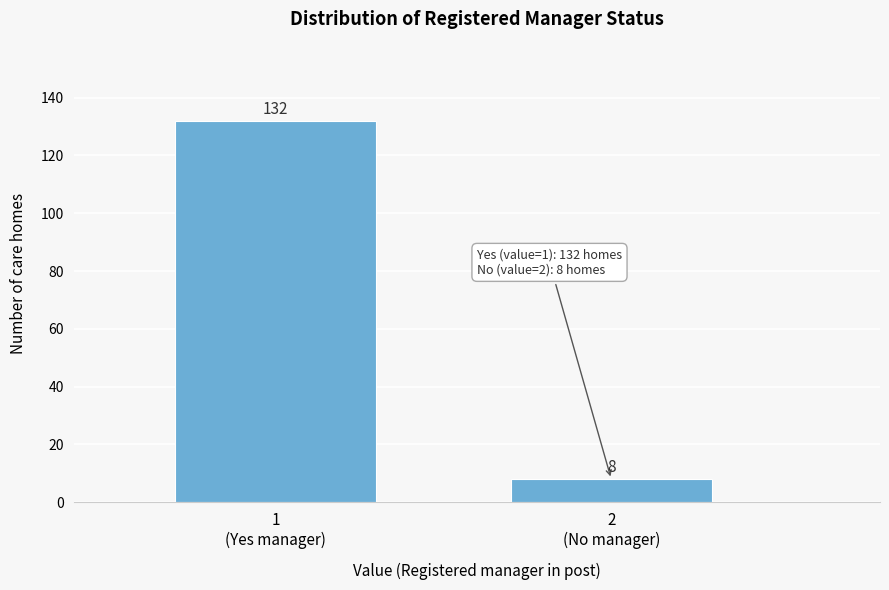

Reading left to right, what are all the values shown in this chart?

132	8